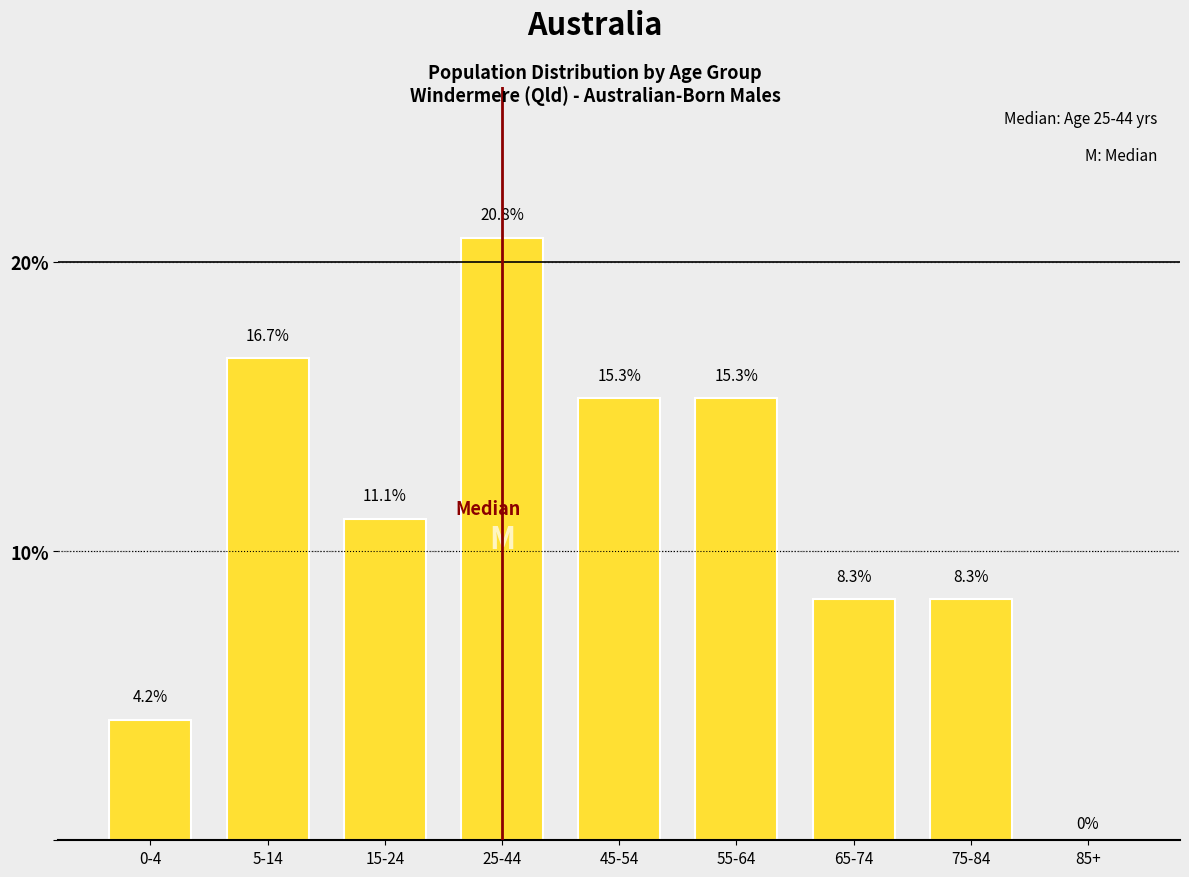

Reading left to right, what are all the values shown in this chart?

0-4=4.2	5-14=16.7	15-24=11.1	25-44=20.8	45-54=15.3	55-64=15.3	65-74=8.3	75-84=8.3	85+=0.0